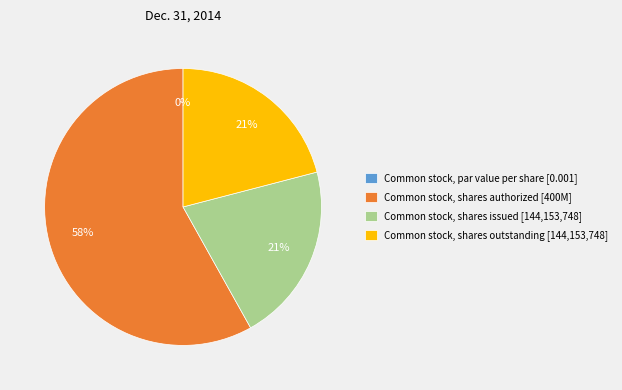

How many slices are in this pie chart?

4